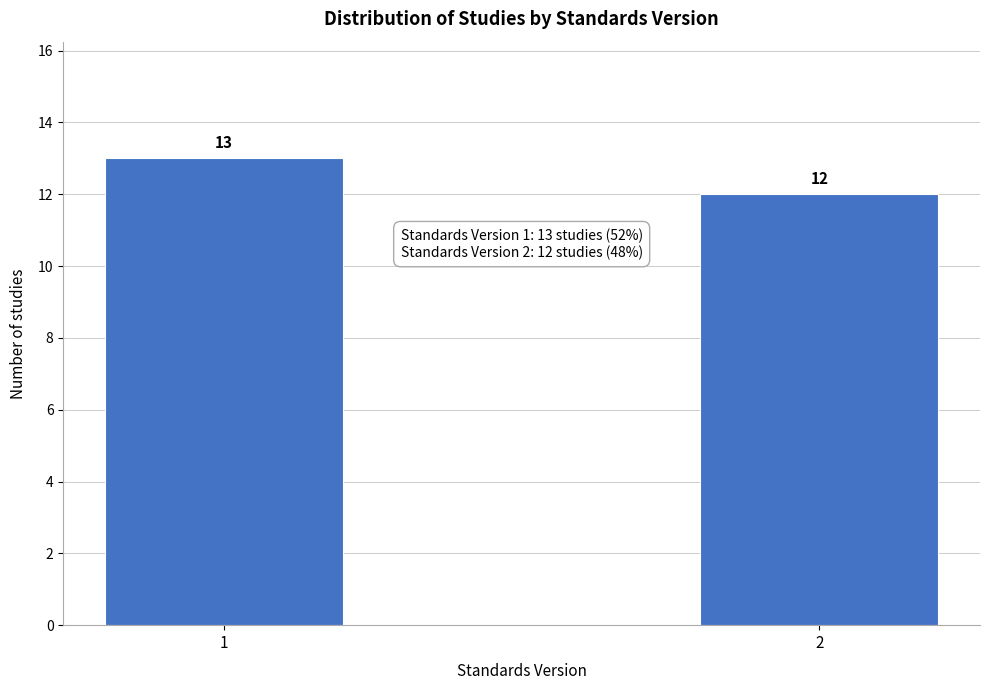

Reading left to right, list all the values displayed in this chart.

13	12